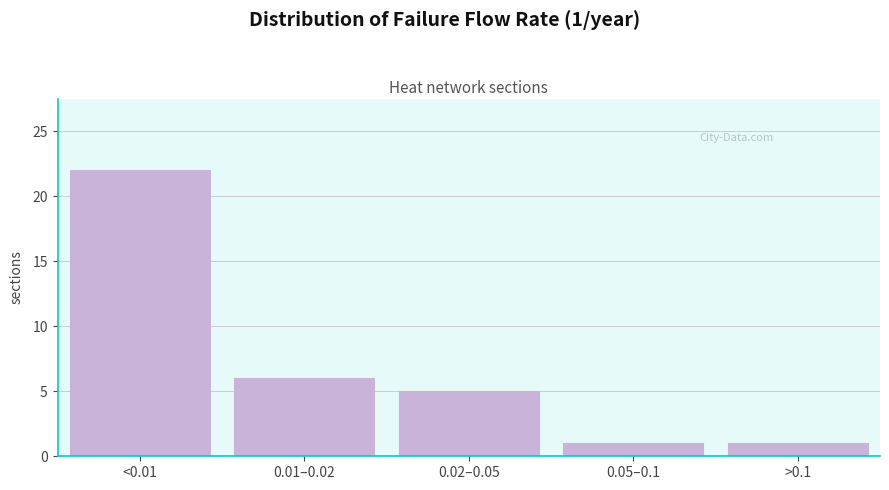

Reading left to right, extract all data points from this chart.

22	6	5	1	1